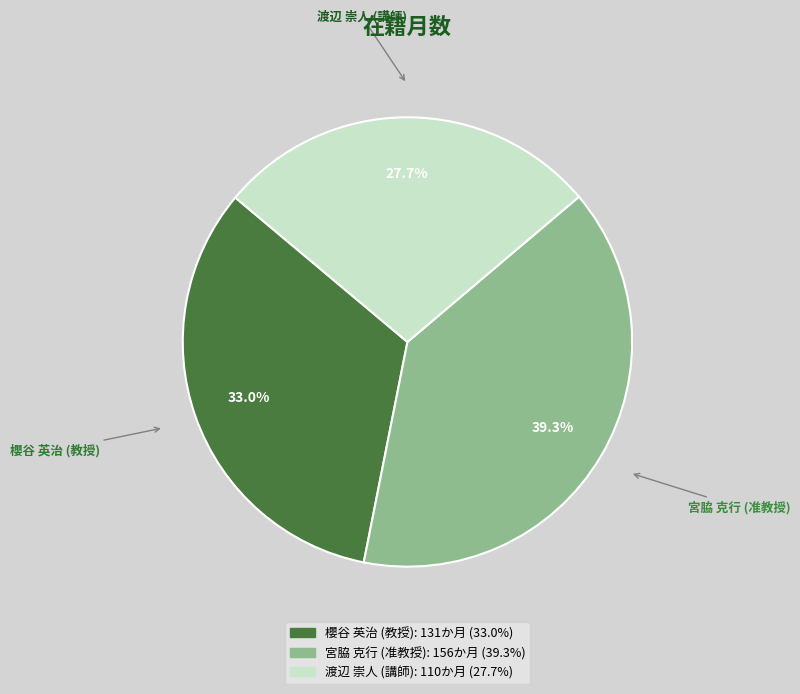

To the nearest percent, what is the difference between the 渡辺 崇人 (講師) and 宮脇 克行 (准教授) slice percentages?

12%